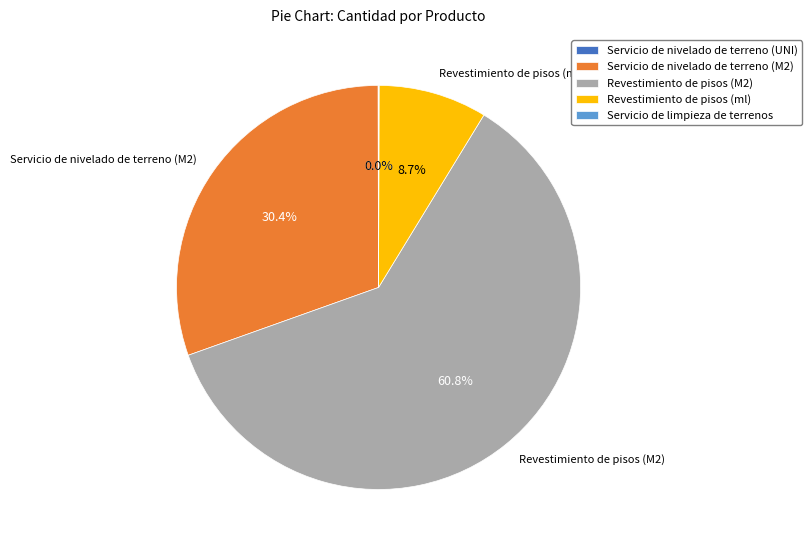

Approximately how many times larger is the value at Revestimiento de pisos (ml) compared to Servicio de nivelado de terreno (M2)?

0.3